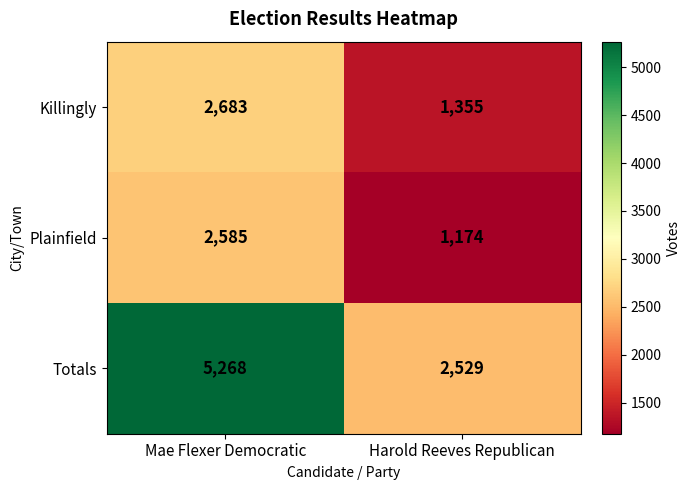

What is the total value across all series at Harold Reeves Republican?

5058